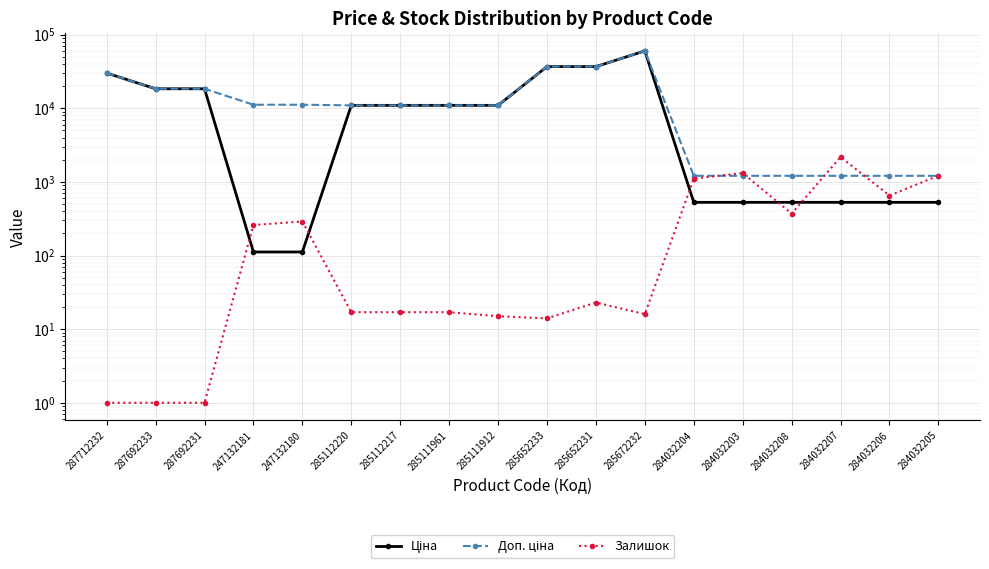

Which series has the largest total across all categories?

Доп. ціна